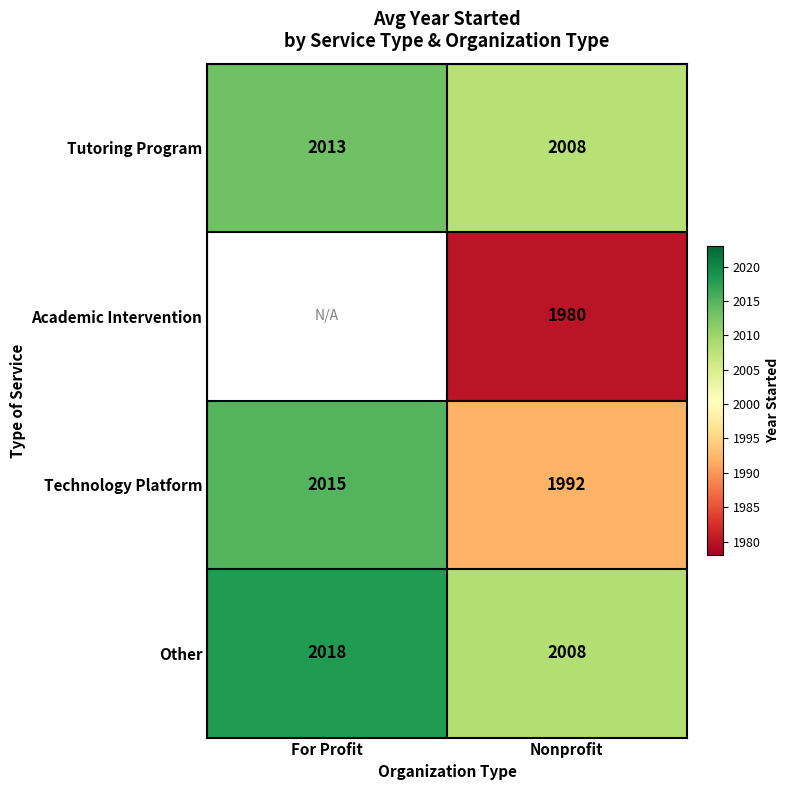

At how many categories does at least one series exceed 2000?

2